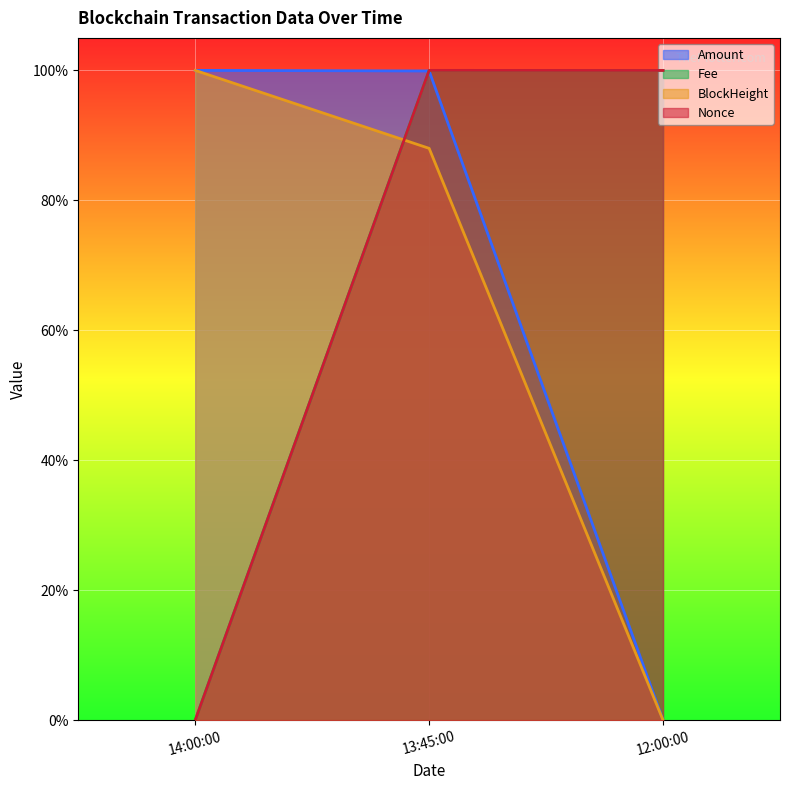

List the labels in order of Fee value, smallest first.

14:00:00, 13:45:00, 12:00:00